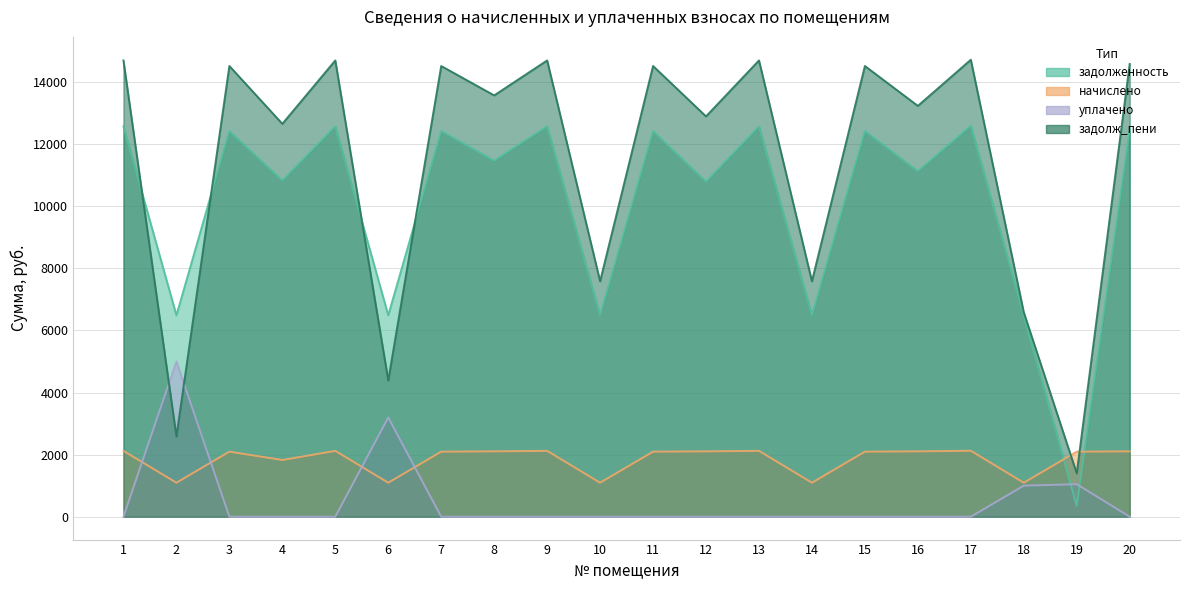

Is it true that уплачено equals 0.0 at 5?

True